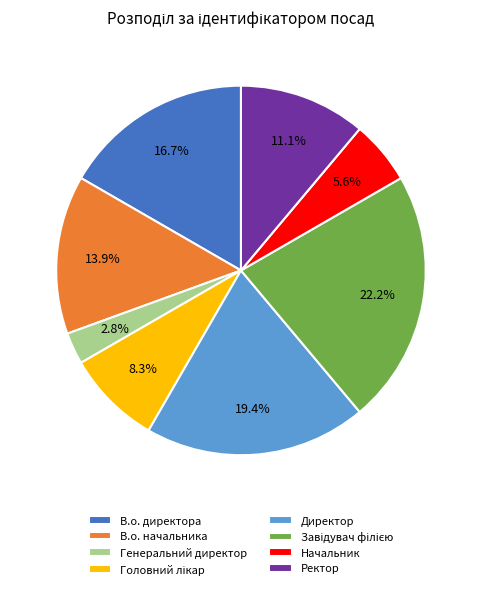

Which category has the smallest portion of the pie?

Генеральний директор